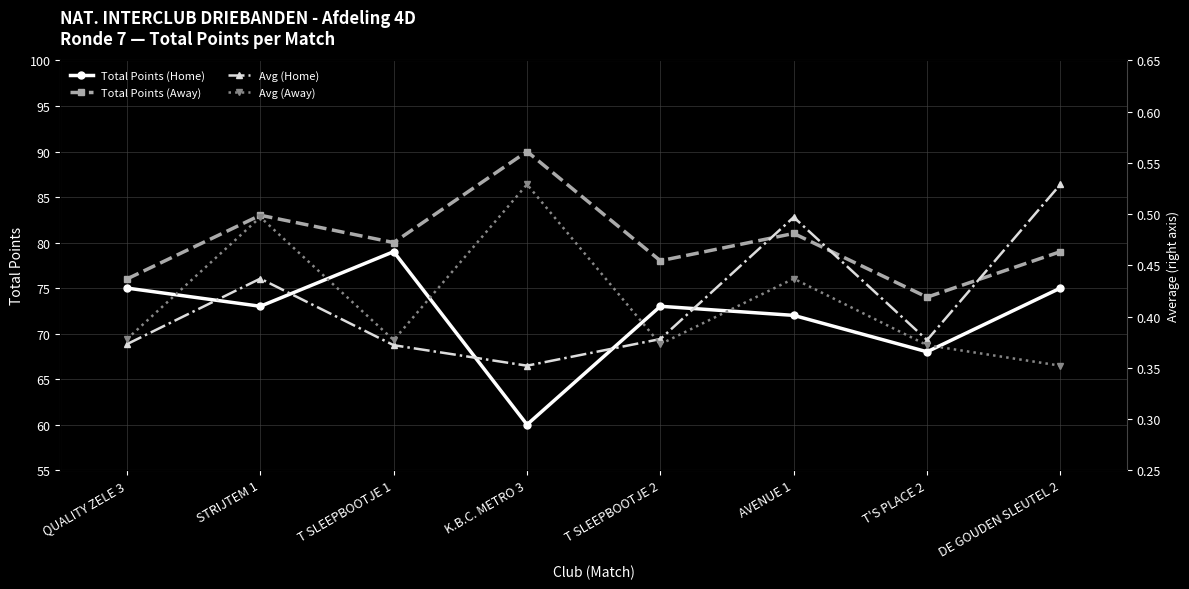

Which has a higher value, T SLEEPBOOTJE 2 or AVENUE 1?

T SLEEPBOOTJE 2